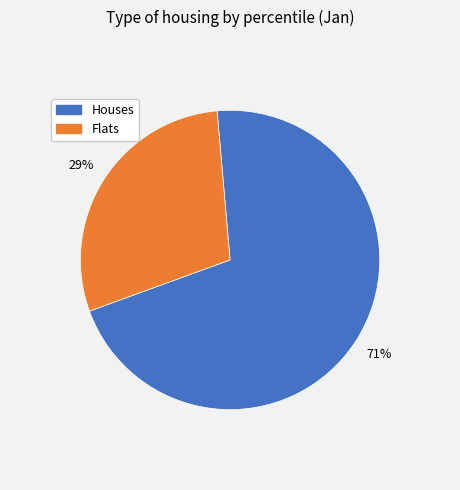

To the nearest percent, what is the average slice percentage?

50%